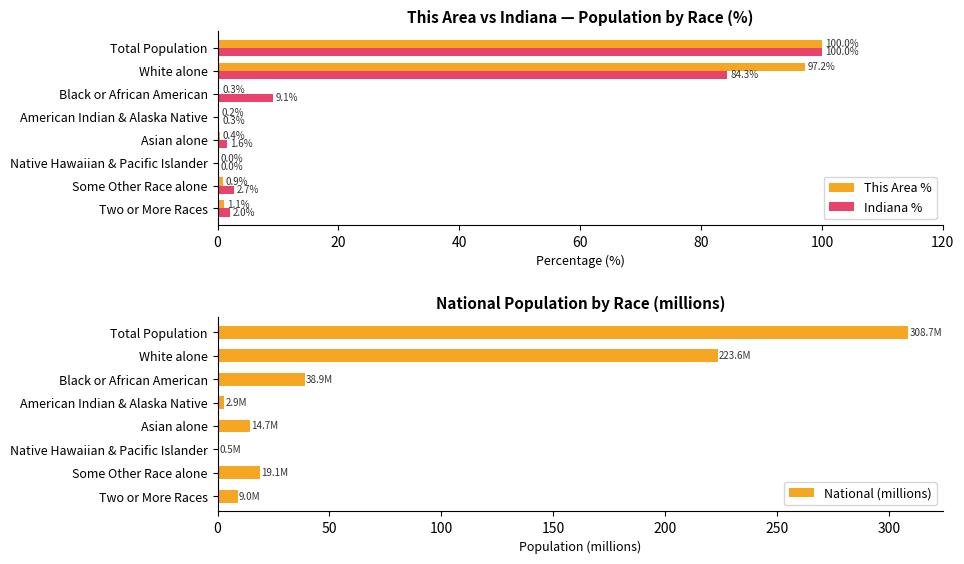

What is the sum of the National (millions) values at Black or African American and Asian alone?

53.6